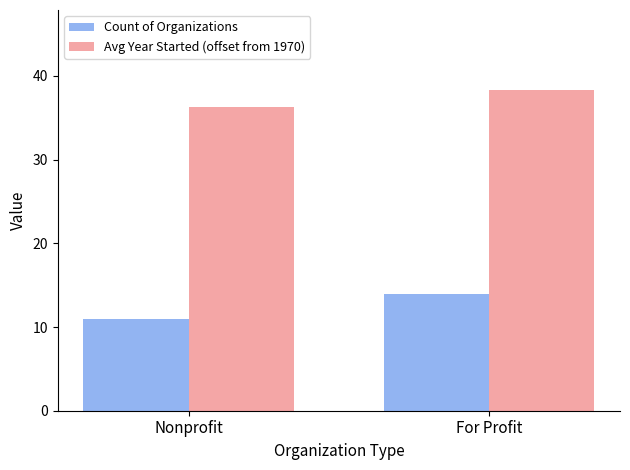

Reading left to right, extract all data points from this chart.

Count of Organizations: 11.0	14.0
Avg Year Started (offset from 1970): 36.3	38.3